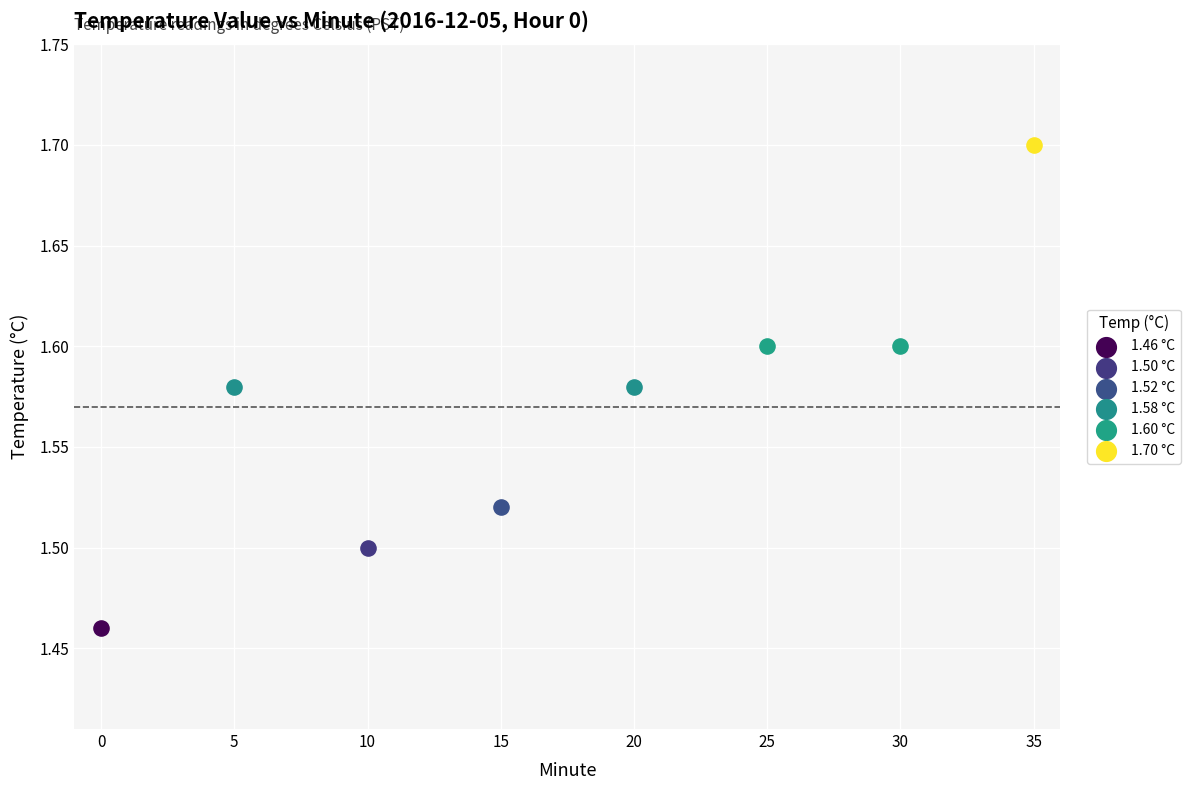

Which series reaches the maximum Y coordinate?

1.70 °C